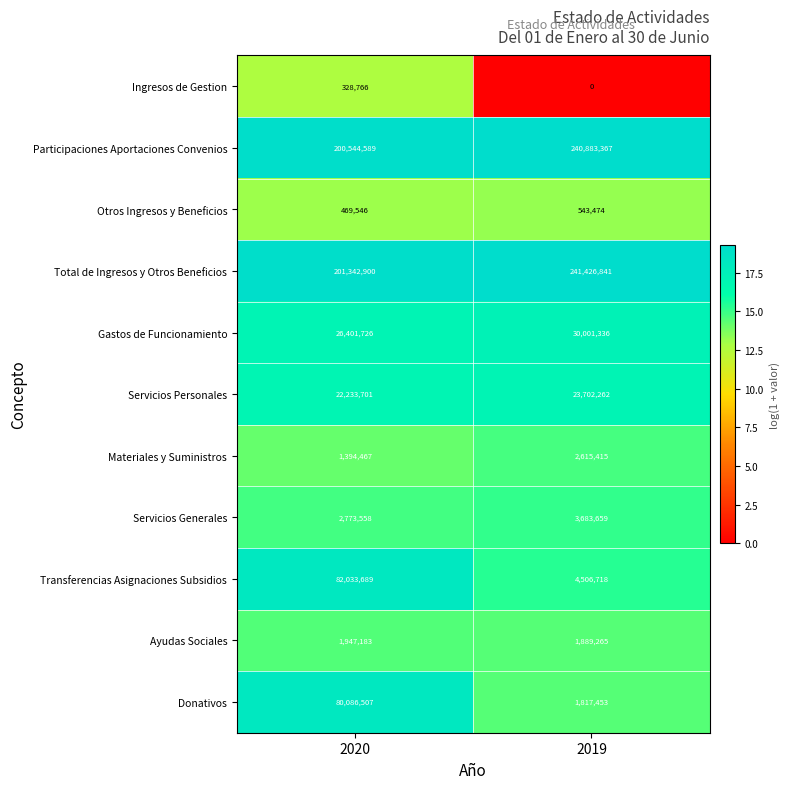

True or false: Materiales y Suministros has a value of 1394467 at 2020.

True